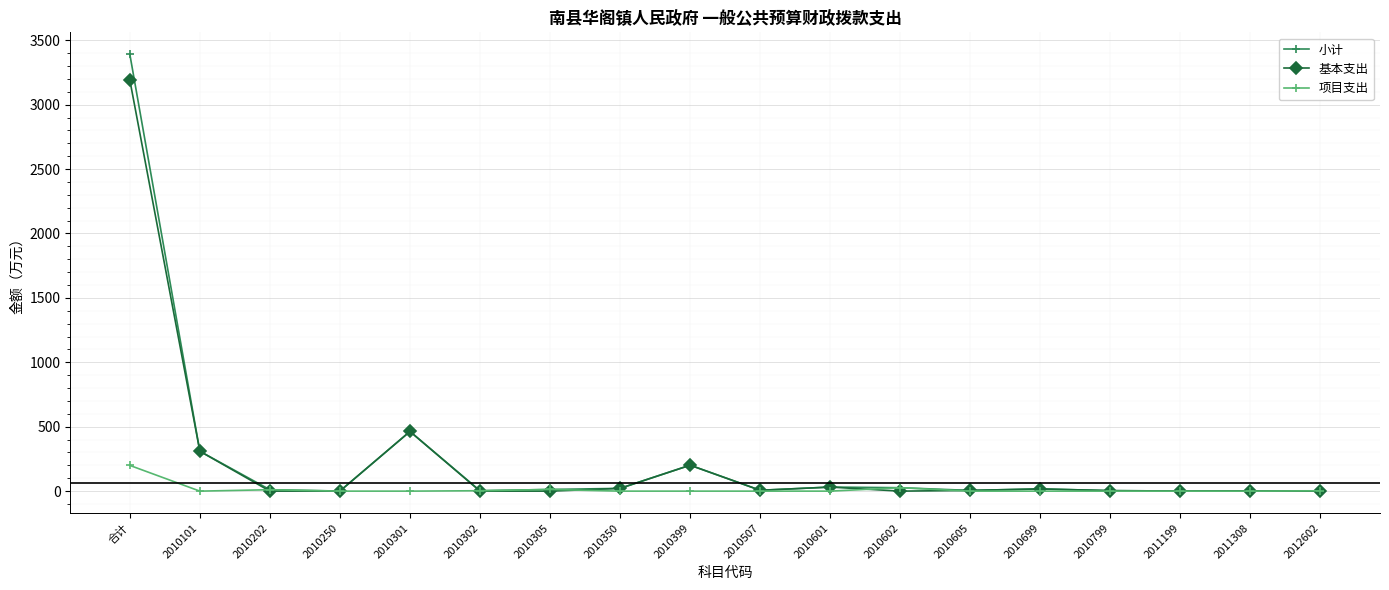

Is it true that 项目支出 equals -125.1 at 2010507?

False